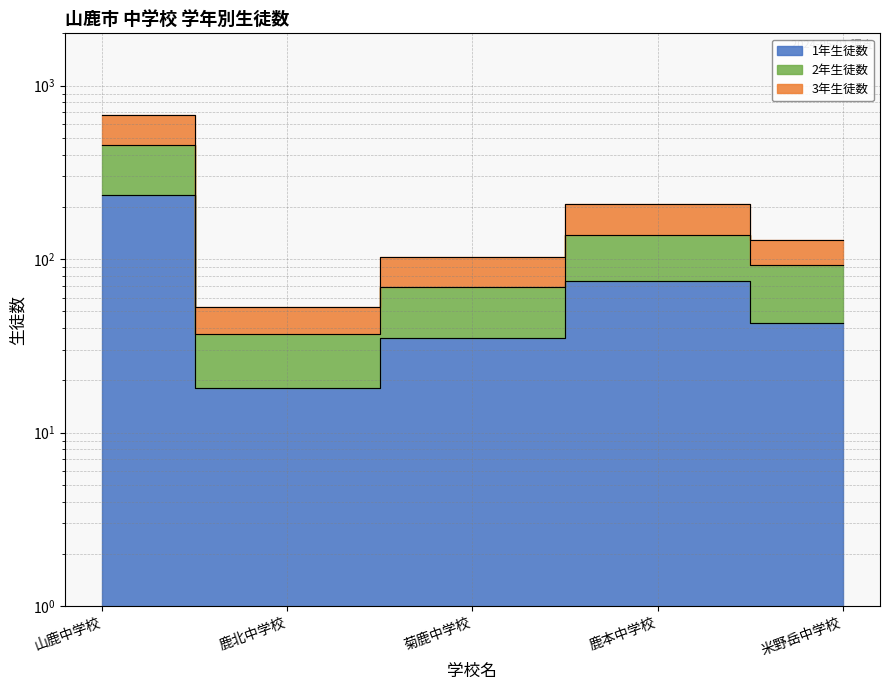

What are all the series names shown in the legend?

1年生徒数, 2年生徒数, 3年生徒数